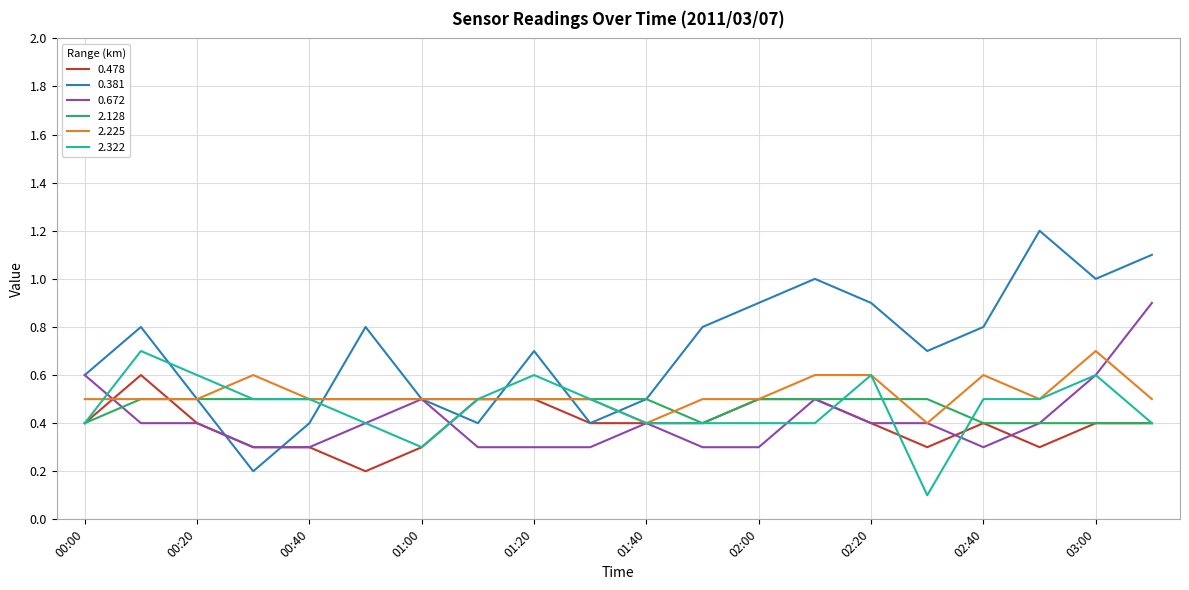

Which series has the largest total across all categories?

0.381